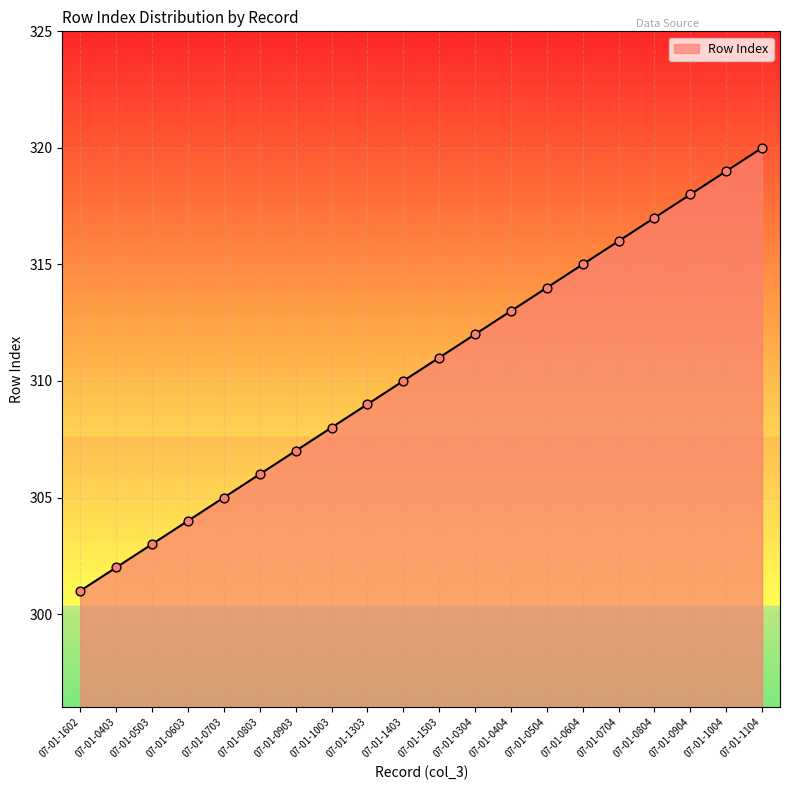

Between 07-01-1104 and 07-01-0603, which is larger?

07-01-1104